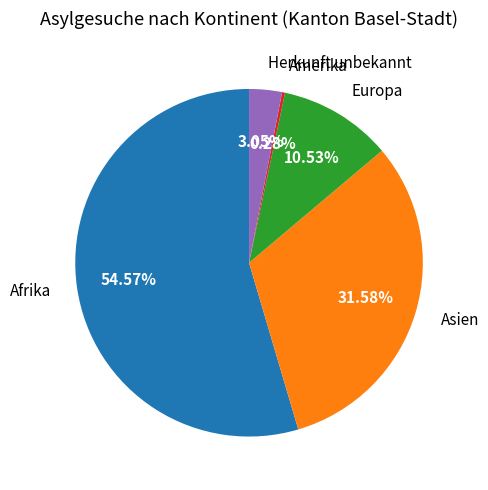

Which has a higher value, Afrika or Asien?

Afrika